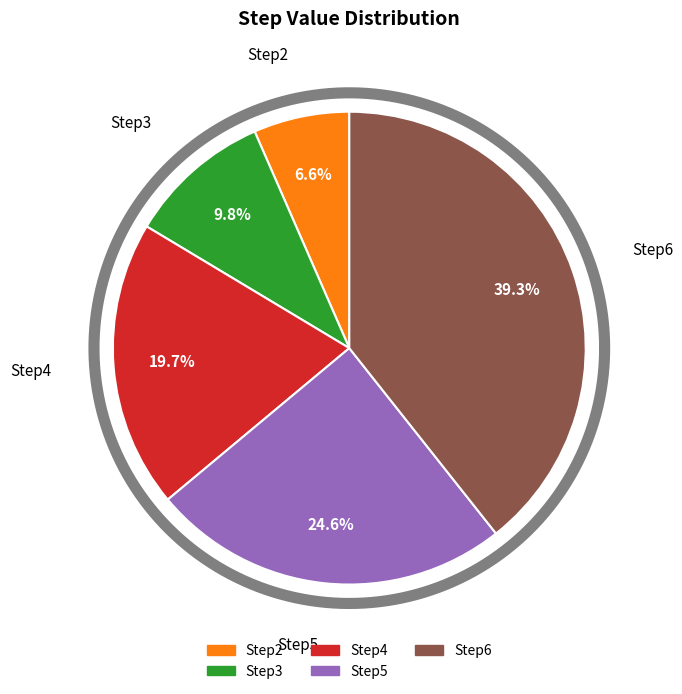

Which slice is the largest?

Step6